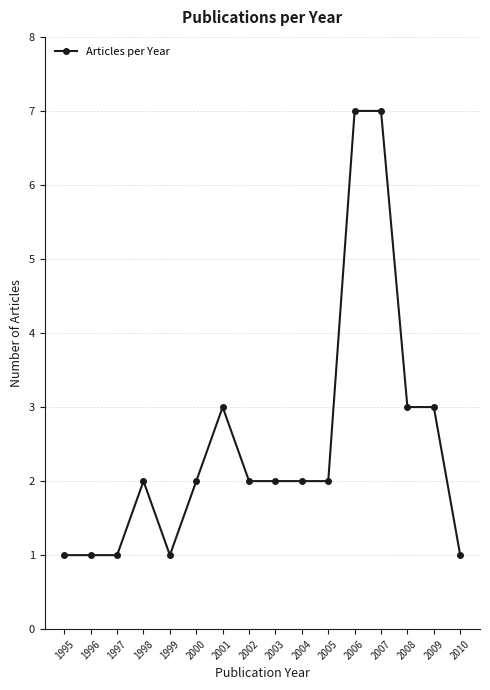

True or false: there are more than 0 points higher than both neighbors.

True